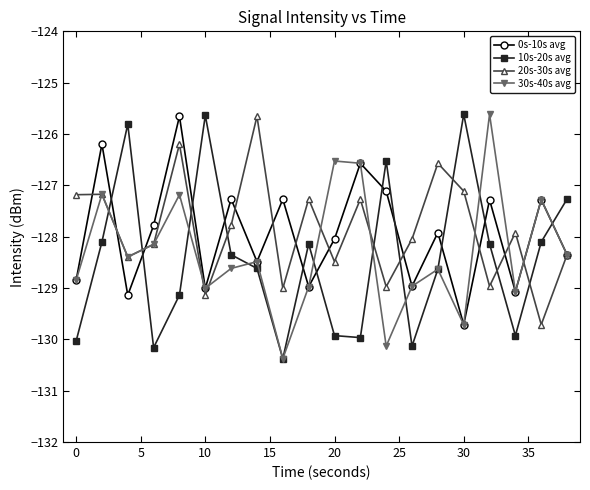

What is the value of the 30s-40s avg point at the 15th from the left?

-128.6